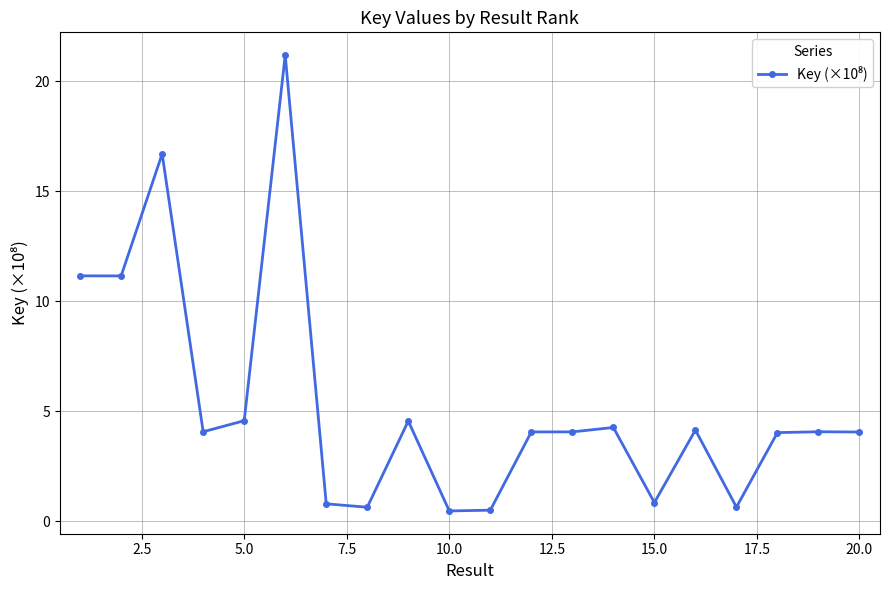

What is the difference between the maximum and minimum values?

20.7